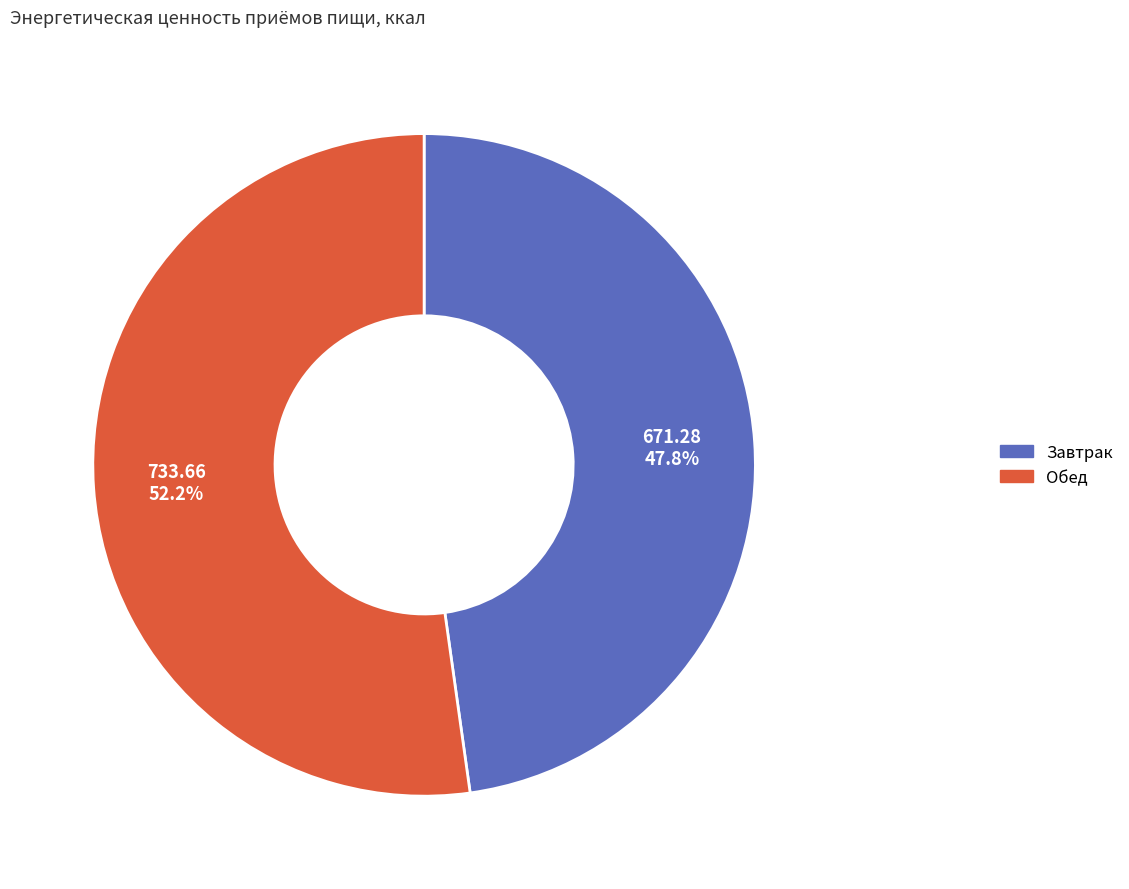

Rank the categories by value from lowest to highest.

Завтрак, Обед